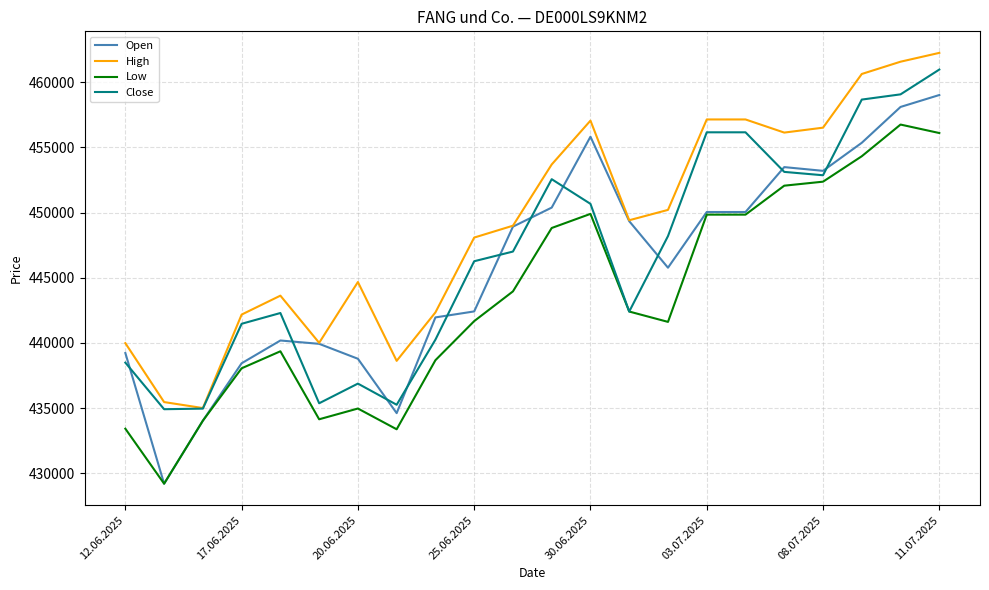

Does the chart have visible grid lines?

Yes